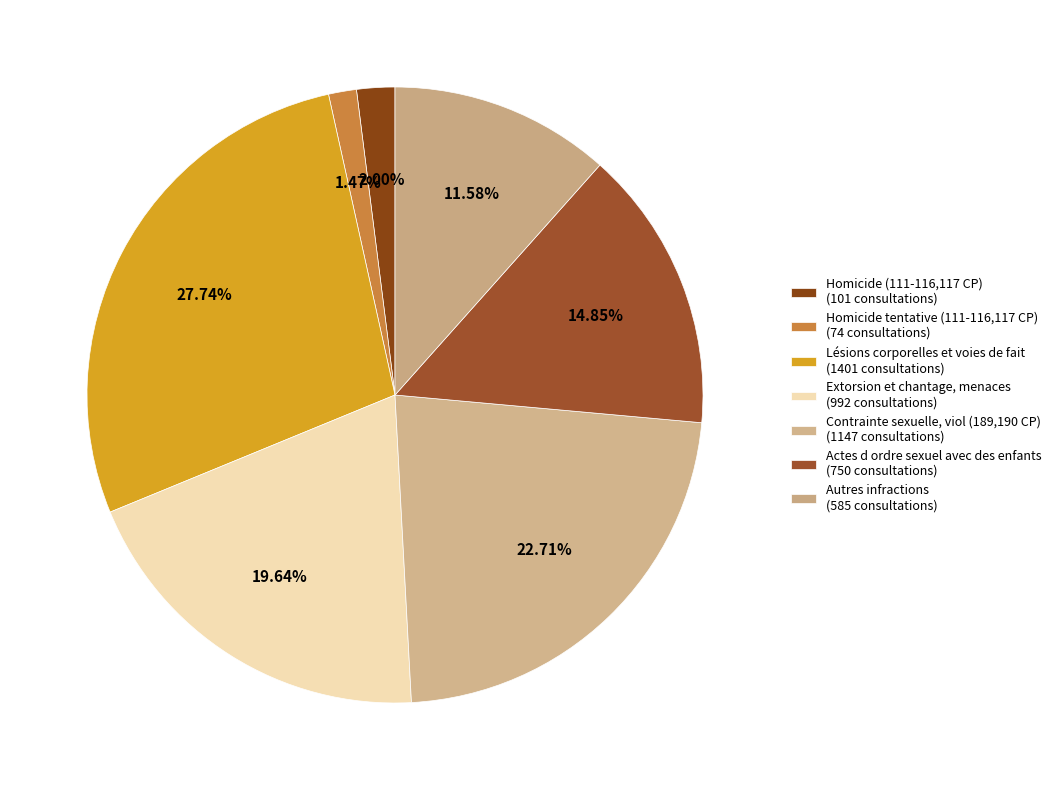

To the nearest percent, what is the difference between the largest and smallest slice percentages?

26%